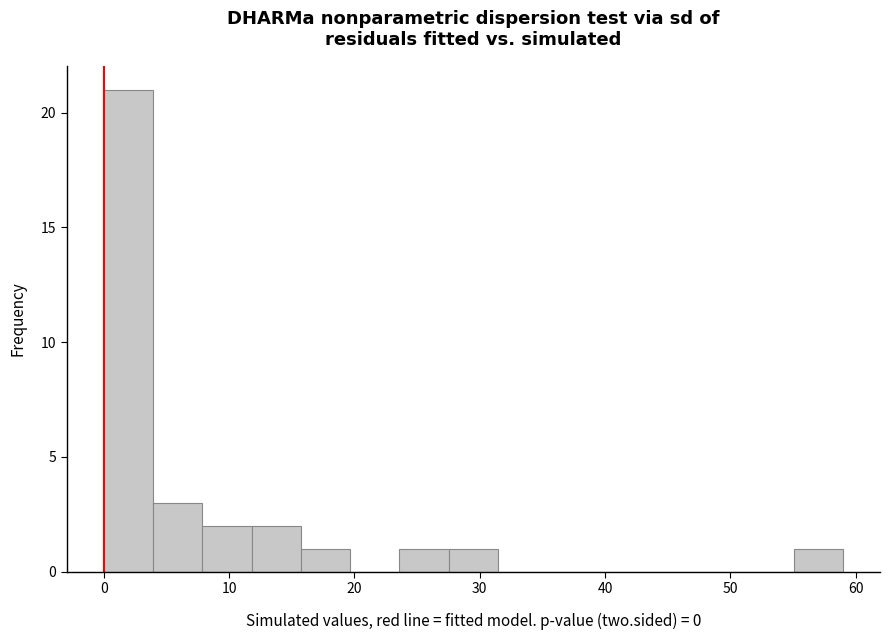

Read against the x-axis, roughly where is the centre of the tallest bar?

2